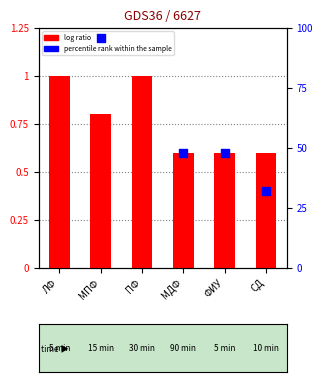

Which series contains the highest Y value?

percentile rank within the sample